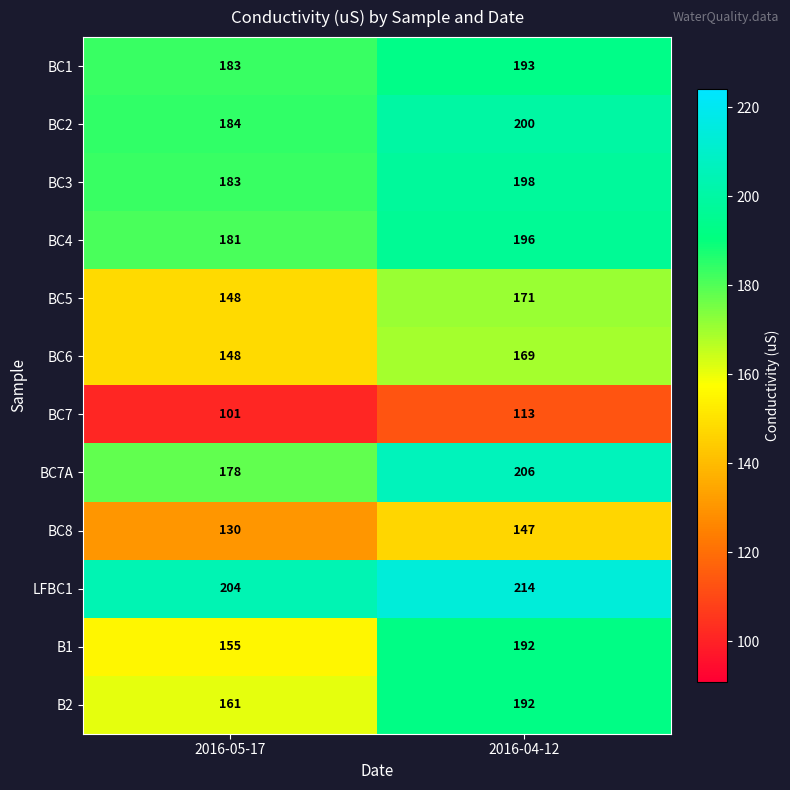

Reading left to right, what are all the values shown in this chart?

BC1: 183	193
BC2: 184	200
BC3: 183	198
BC4: 181	196
BC5: 148	171
BC6: 148	169
BC7: 101	113
BC7A: 178	206
BC8: 130	147
LFBC1: 204	214
B1: 155	192
B2: 161	192